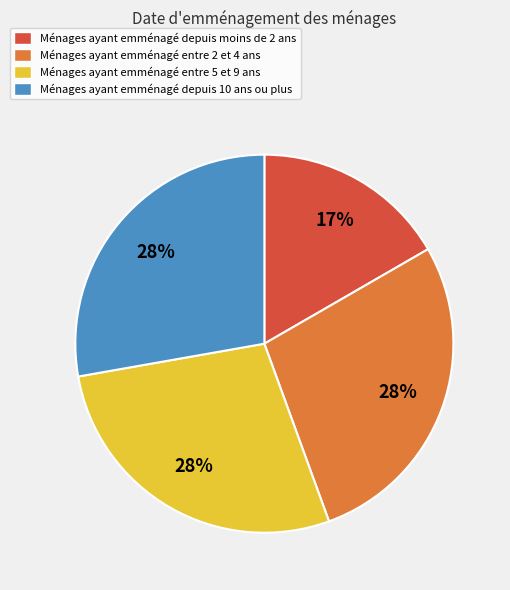

To the nearest percent, what is the difference between the largest and smallest slice percentages?

11%